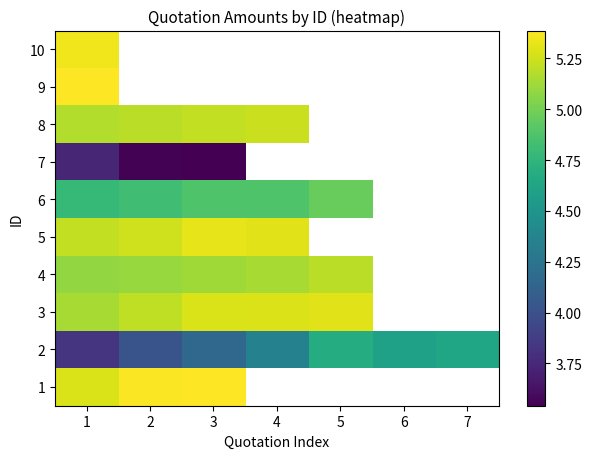

At how many categories does at least one series exceed 4?

7